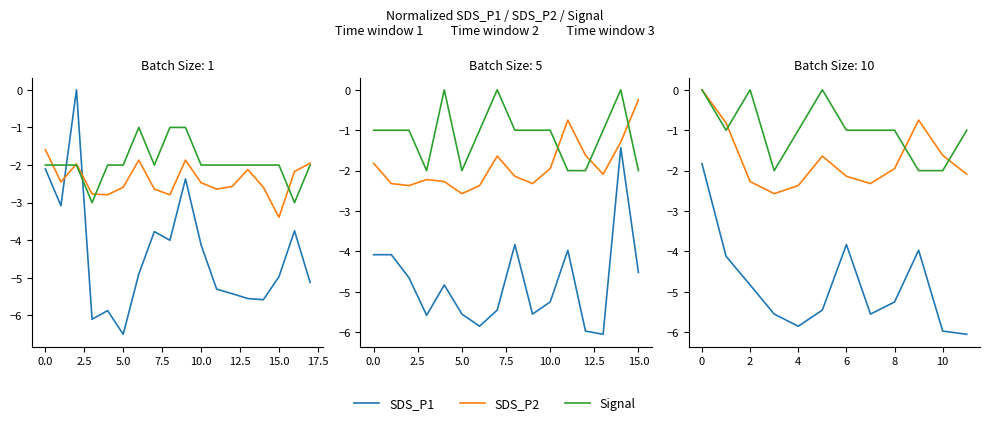

How many values in the SDS_P1 series are below -5?

7